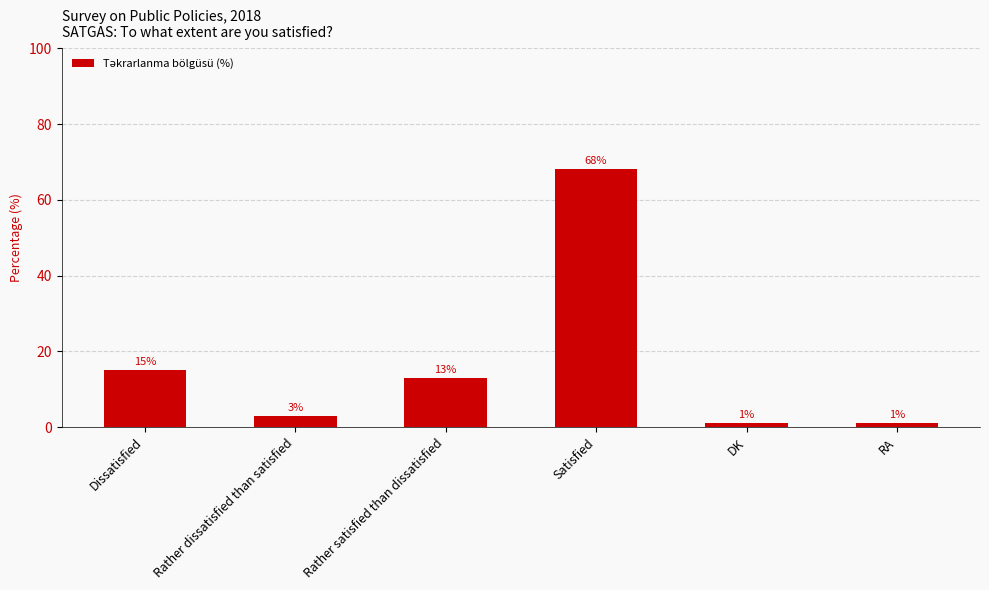

What is the value of the 5th bar from the left?

1